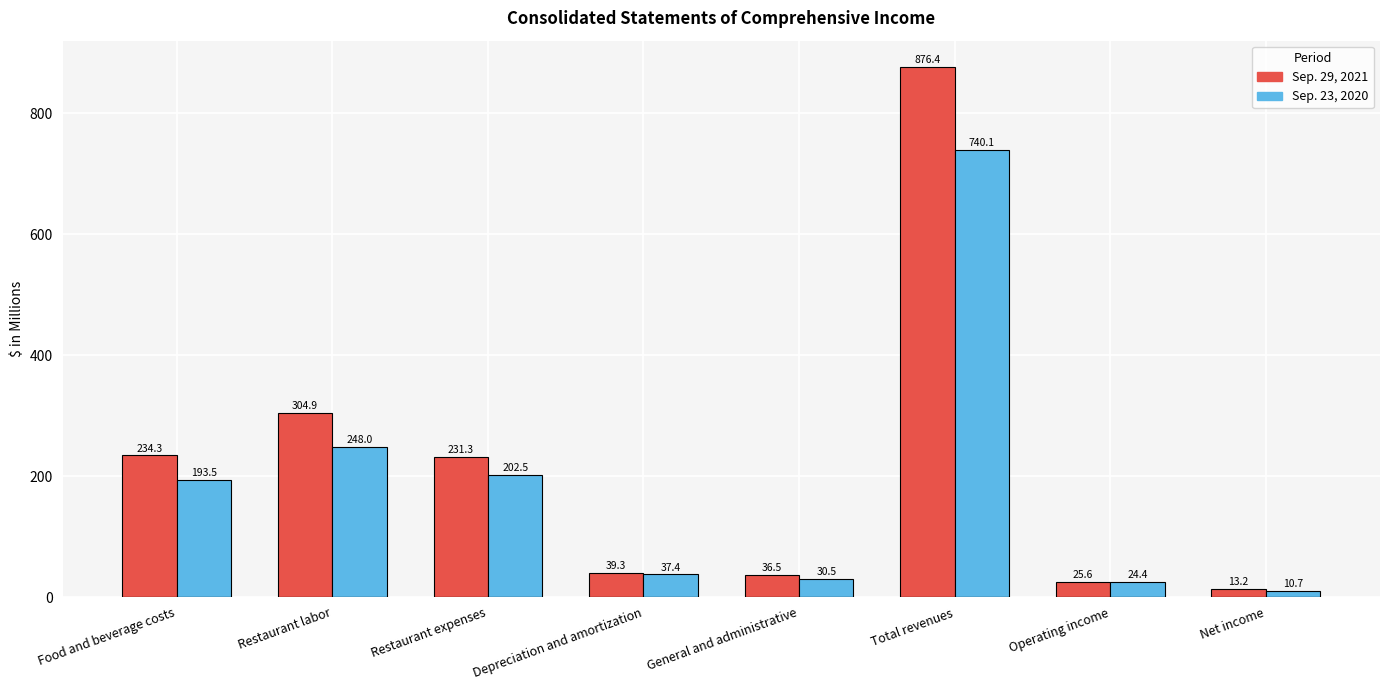

What is the highest value of the Sep. 29, 2021 series?

876.4